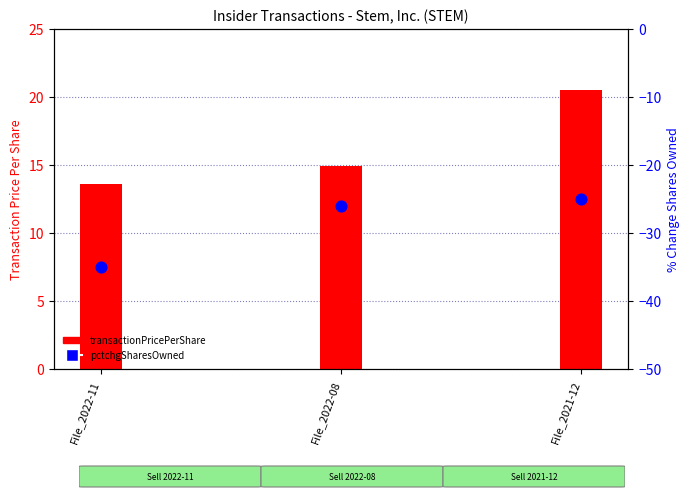

What is the total value across all series at File_2022-08?

-11.1